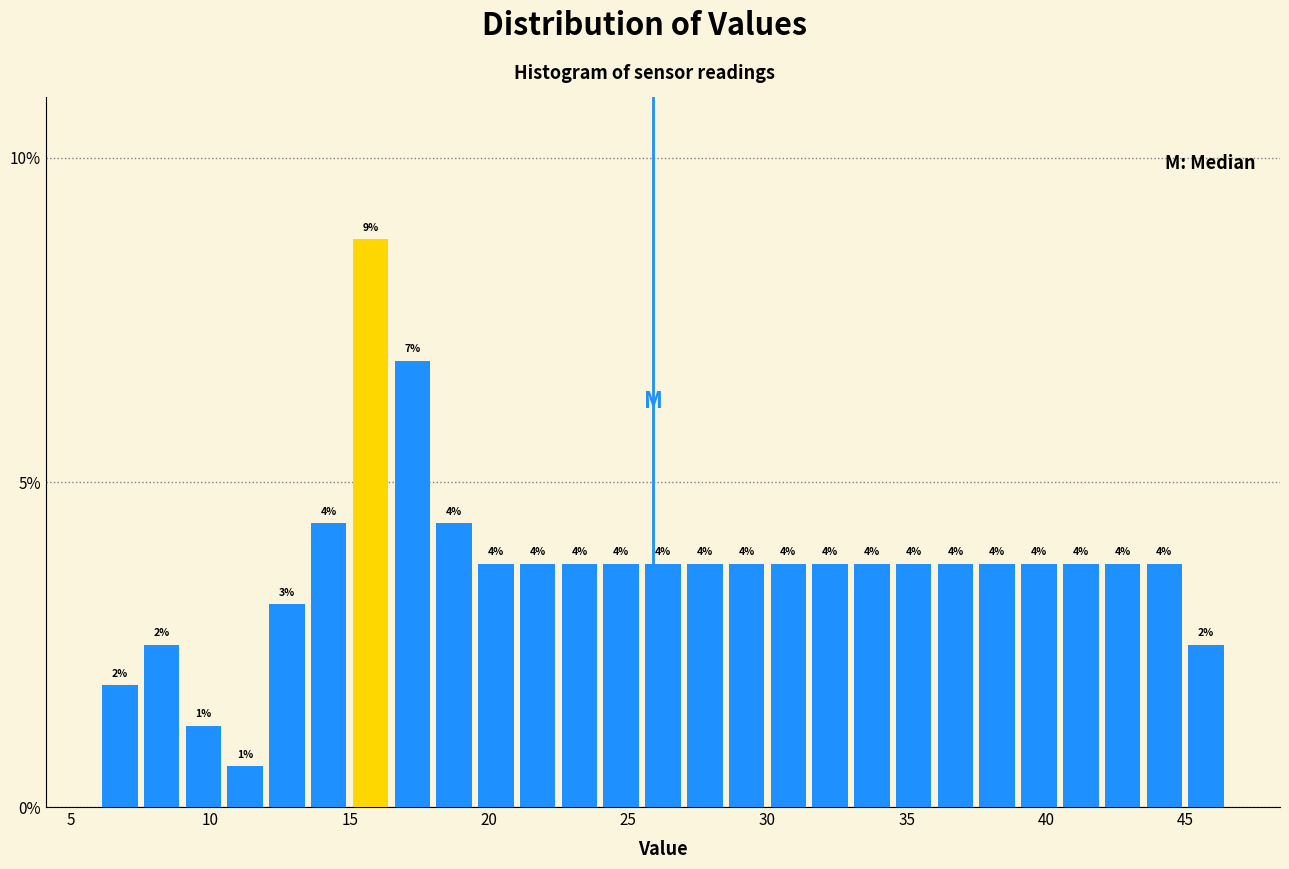

Read against the x-axis, roughly where is the centre of the tallest bar?

16.0